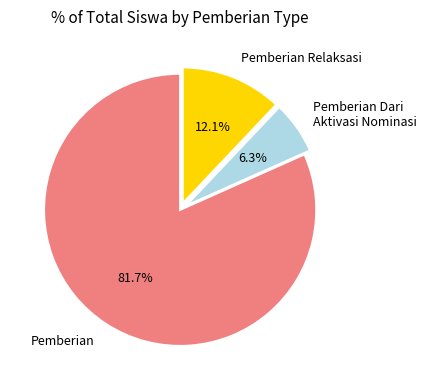

What is the largest slice in the pie chart?

Pemberian